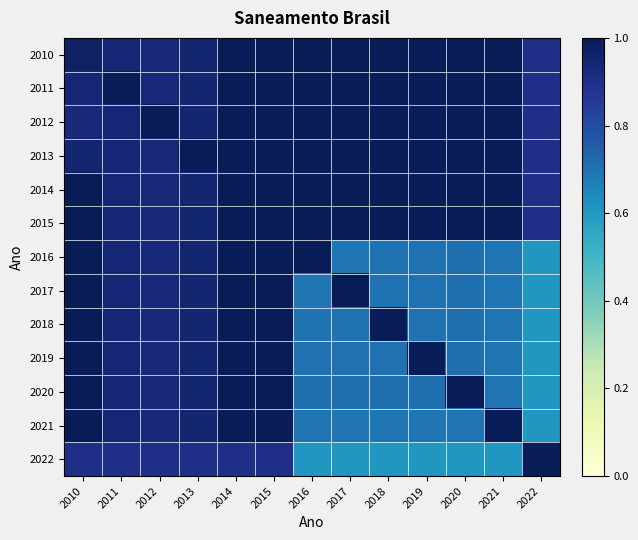

What is the spread (max minus min) of values at 2011?

0.1